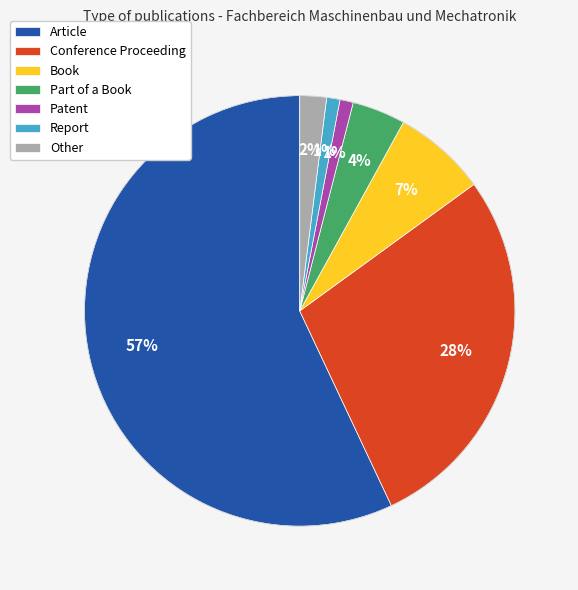

Is Article the majority of the pie?

Yes